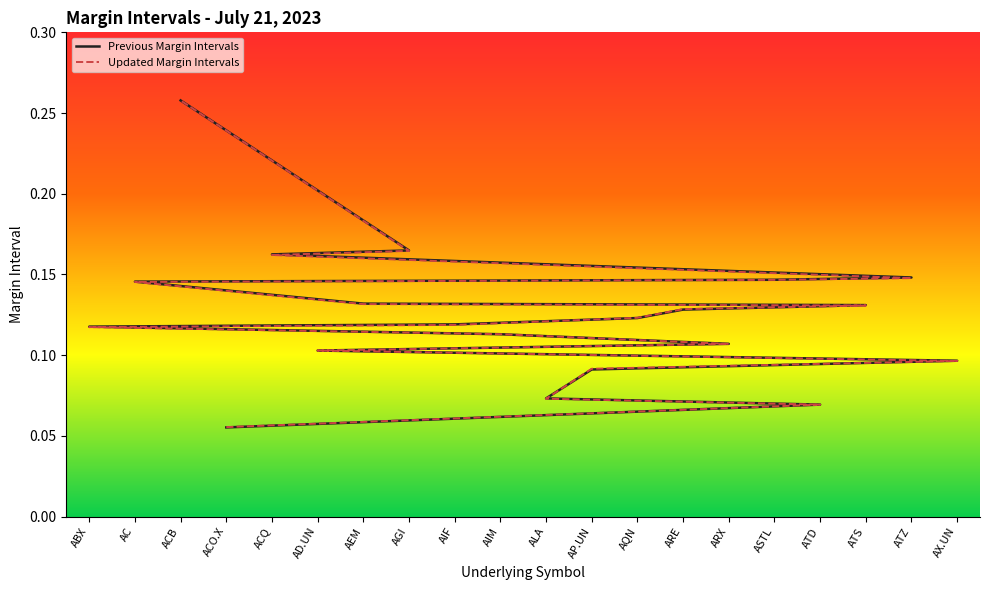

Is it true that Previous Margin Intervals equals 0.1 at AC?

False